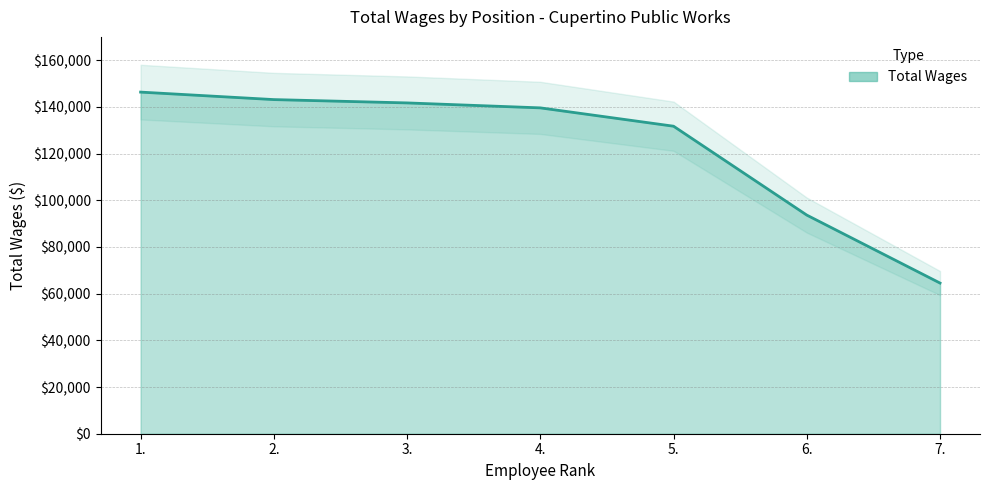

Approximately how many times larger is the value at 1. compared to 2.?

1.0